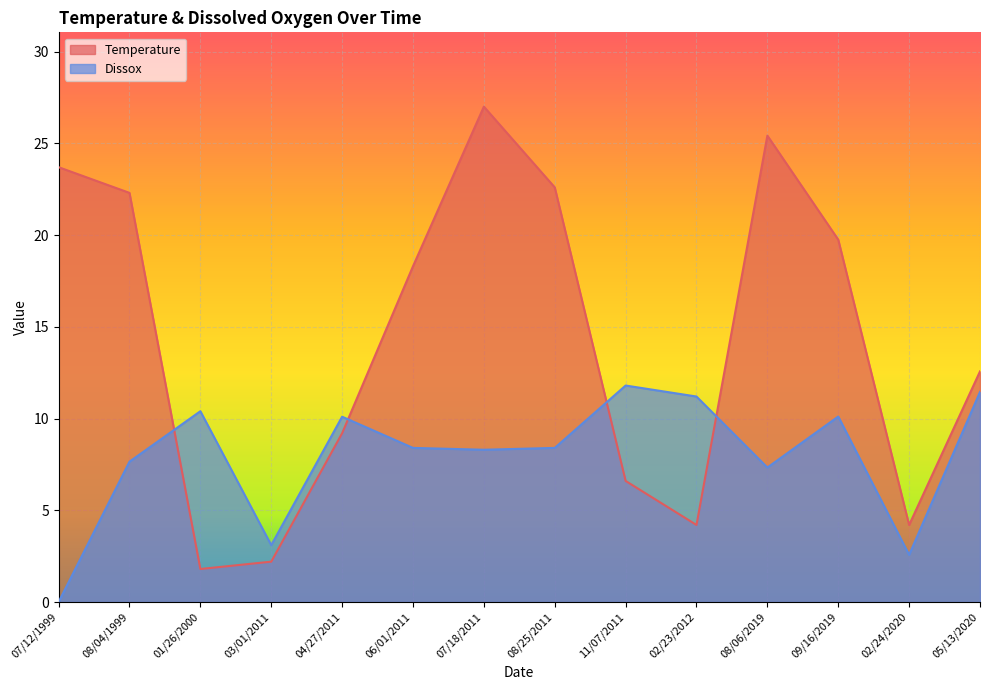

What is the label of the 7th point from the left?

07/18/2011